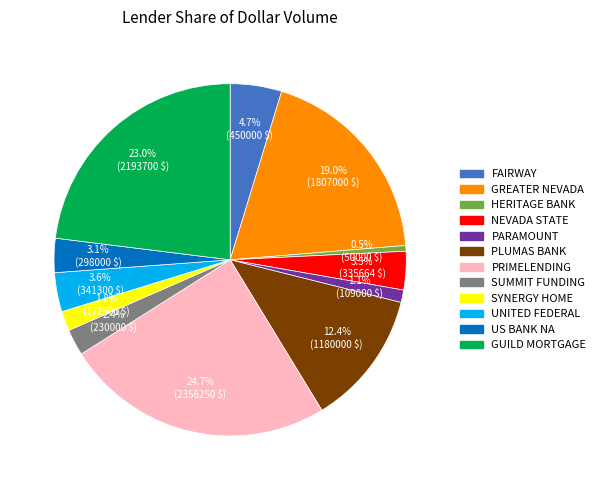

Is there a majority slice in this chart?

No